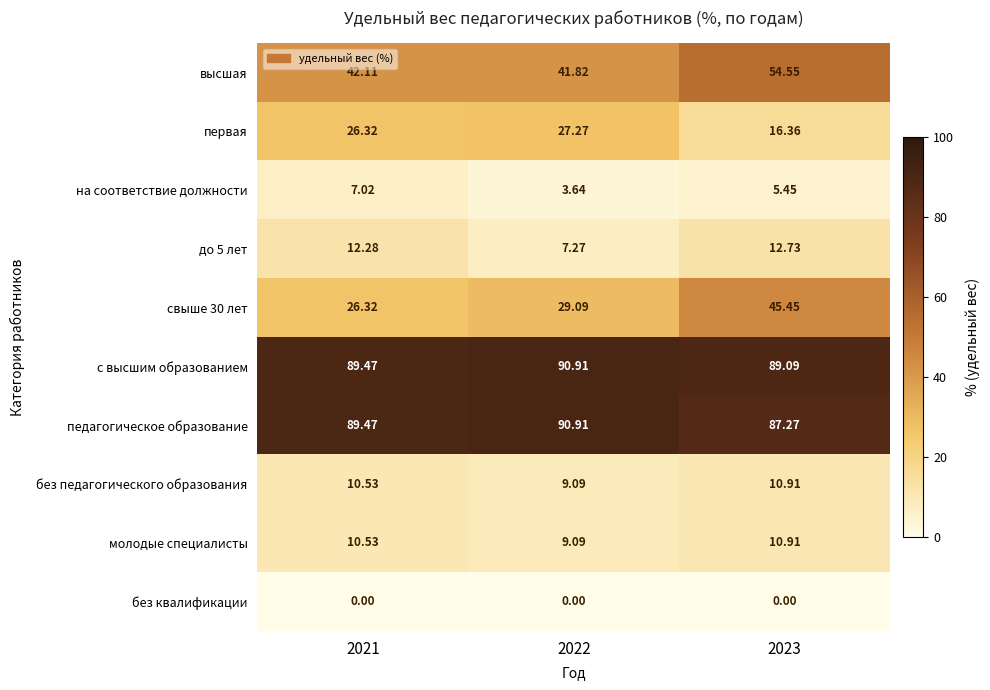

Is the value of педагогическое образование at 2022 greater than the value of молодые специалисты at 2022?

Yes